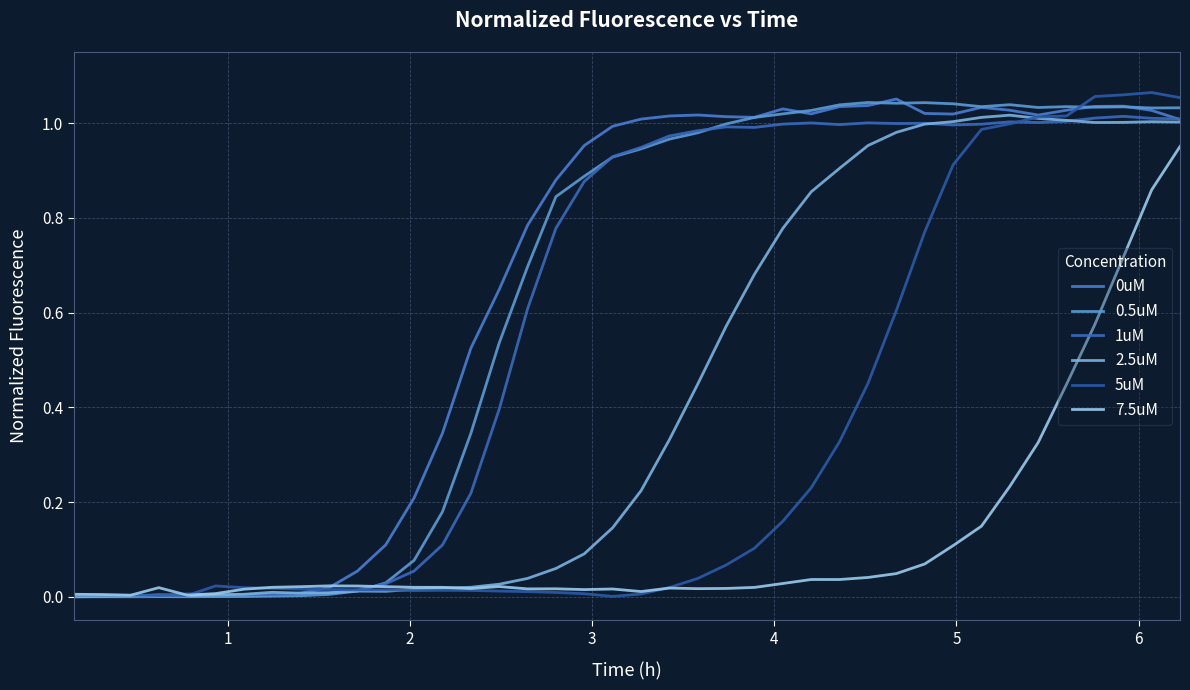

How many lines are shown in the chart?

6